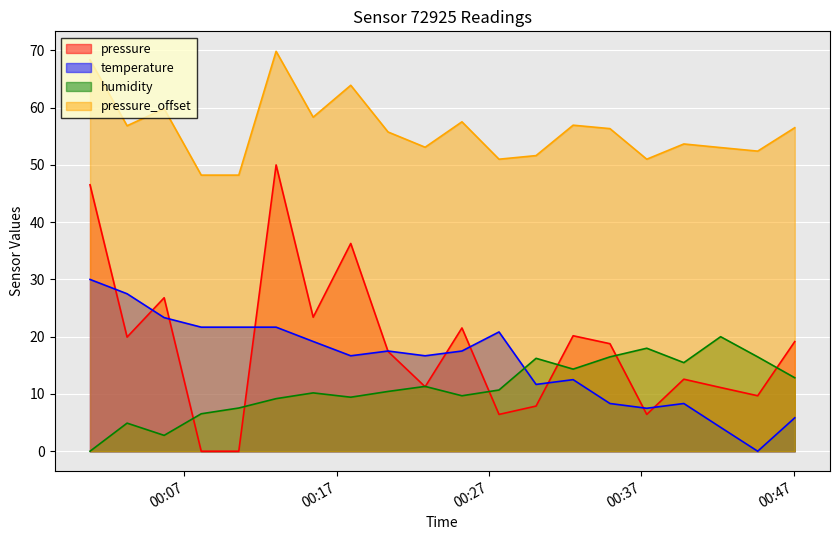

What is the difference between the second highest and second lowest values in the humidity series?

15.2